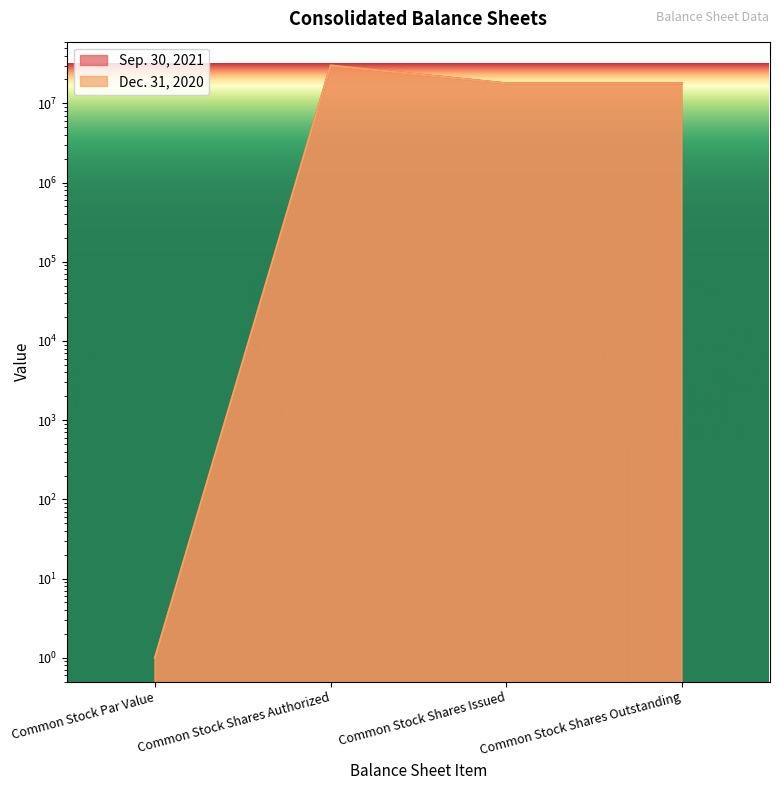

In Dec. 31, 2020, how many points are higher than both neighbors (excluding endpoints)?

1